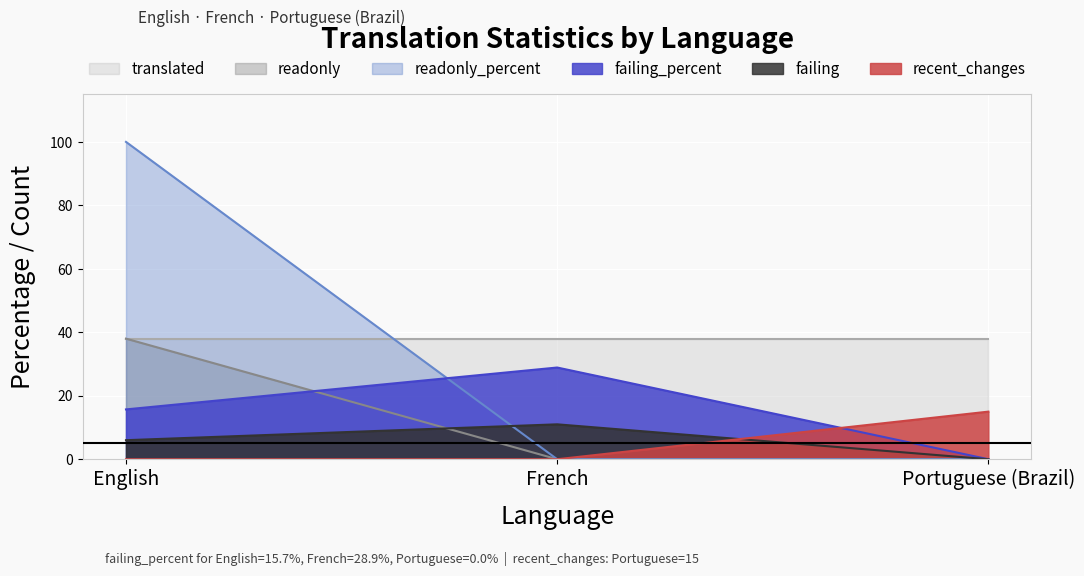

List the labels in order of failing value, smallest first.

Portuguese (Brazil), English, French